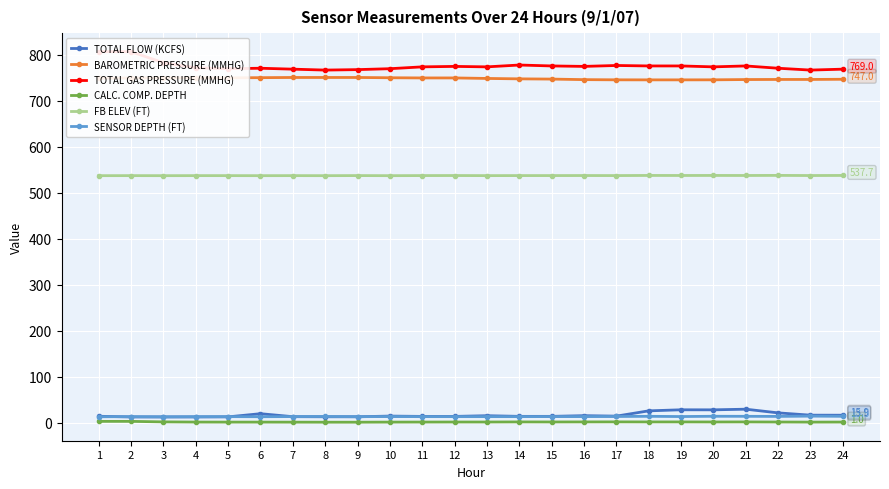

Which series has the widest spread of values?

TOTAL GAS PRESSURE (MMHG)